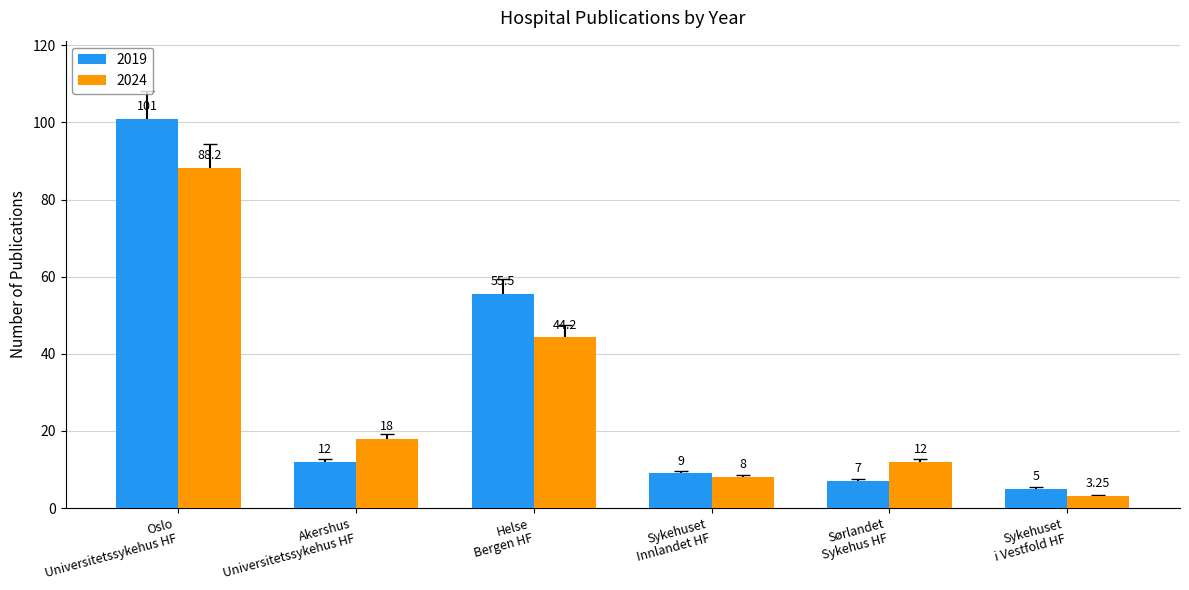

List the series in order of their overall mean, highest first.

2019, 2024